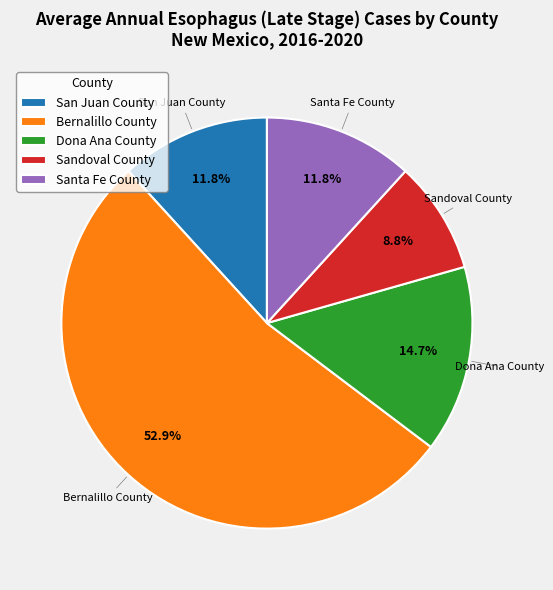

Approximately how many times larger is the value at Santa Fe County compared to Bernalillo County?

0.2